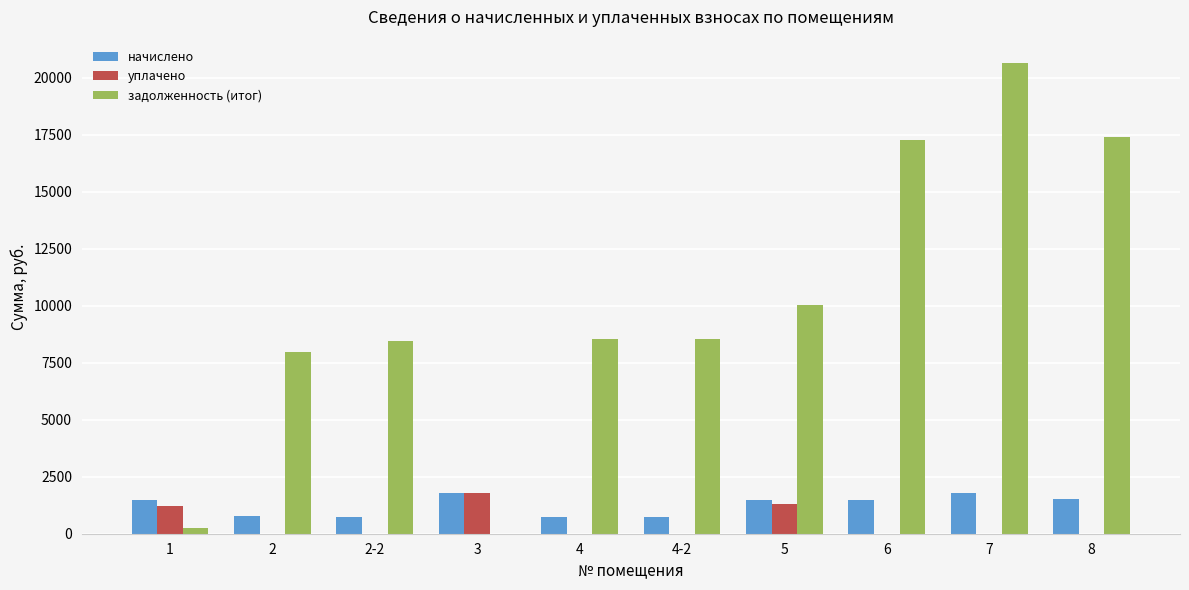

What is the sum of the уплачено values at 5 and 2-2?

1300.0